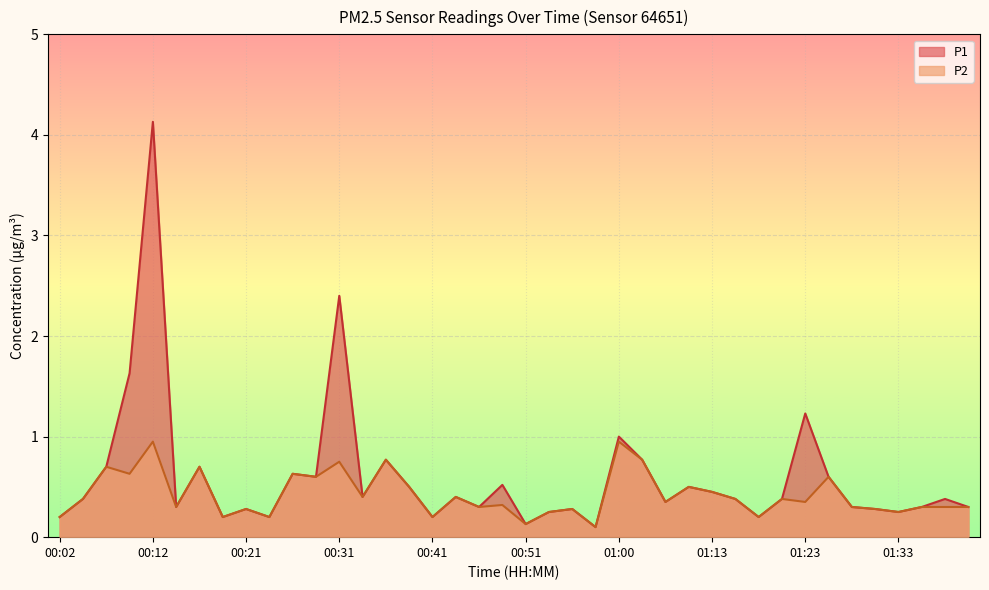

True or false: P2 and P1 cross at least once.

False